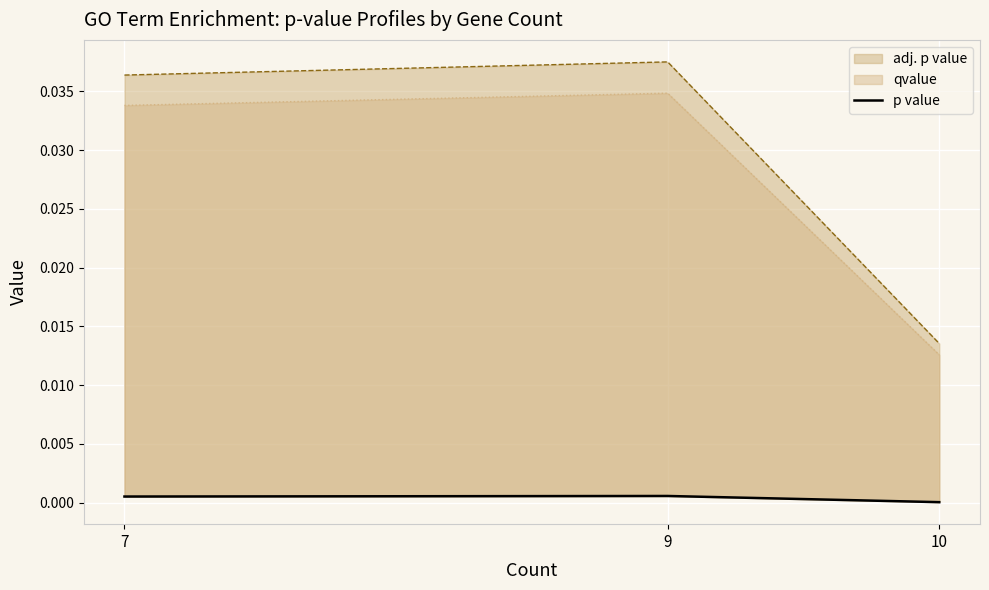

Rank the categories by value from highest to lowest.

9, 7, 10